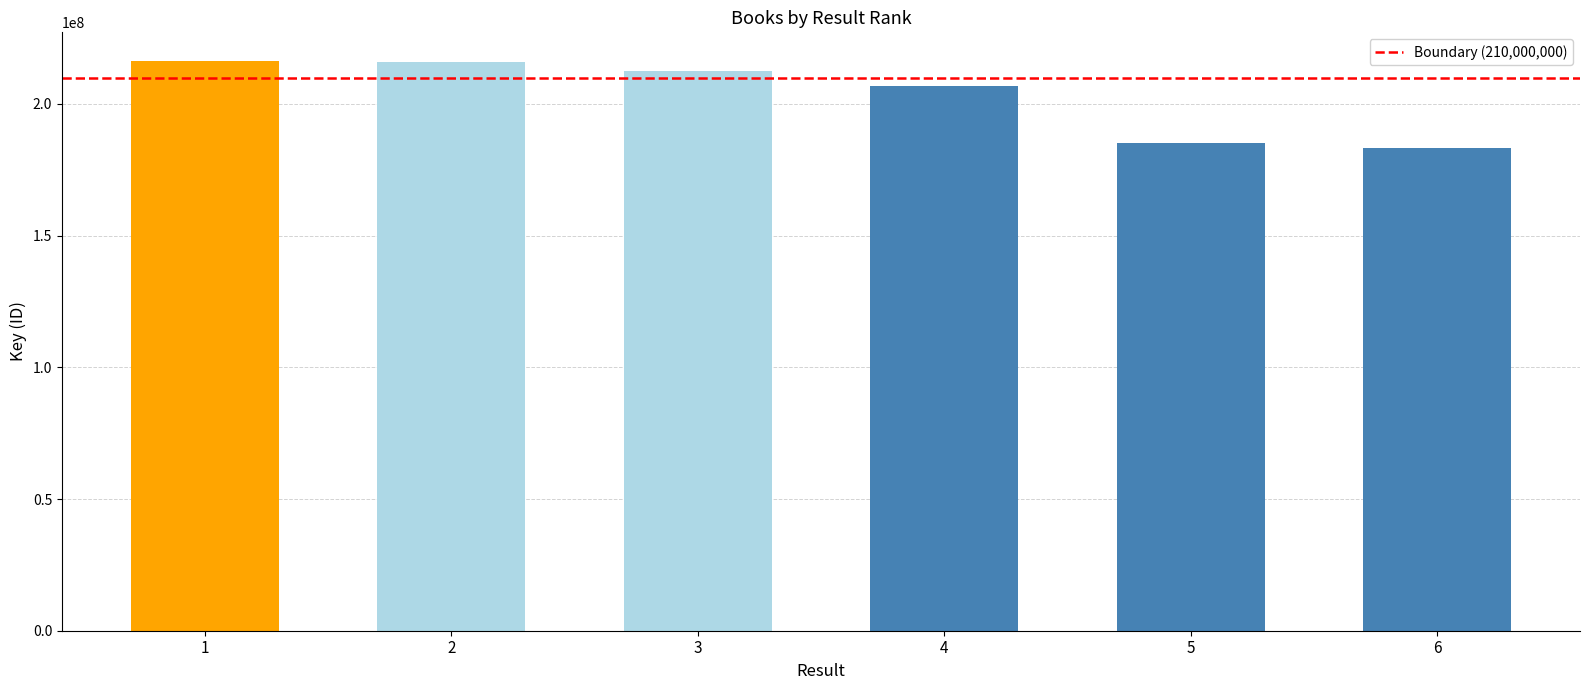

What is the minimum value shown in the chart?

183213780